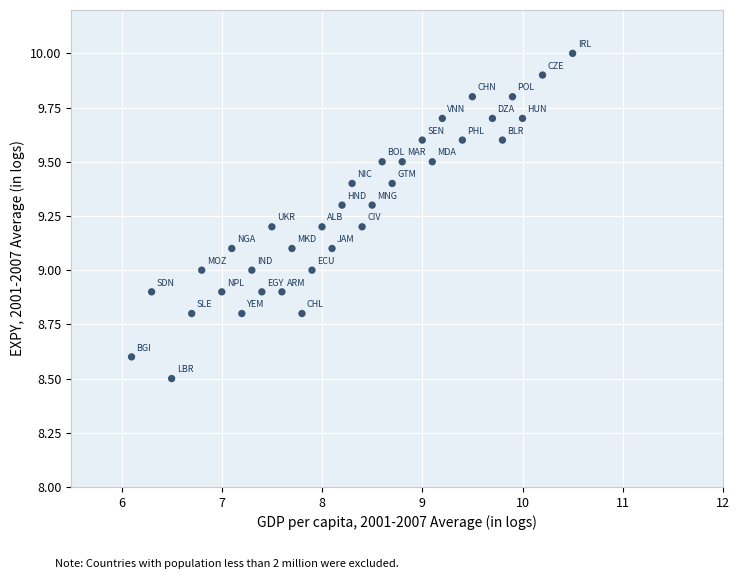

What is the range of X values (max minus min)?

4.4